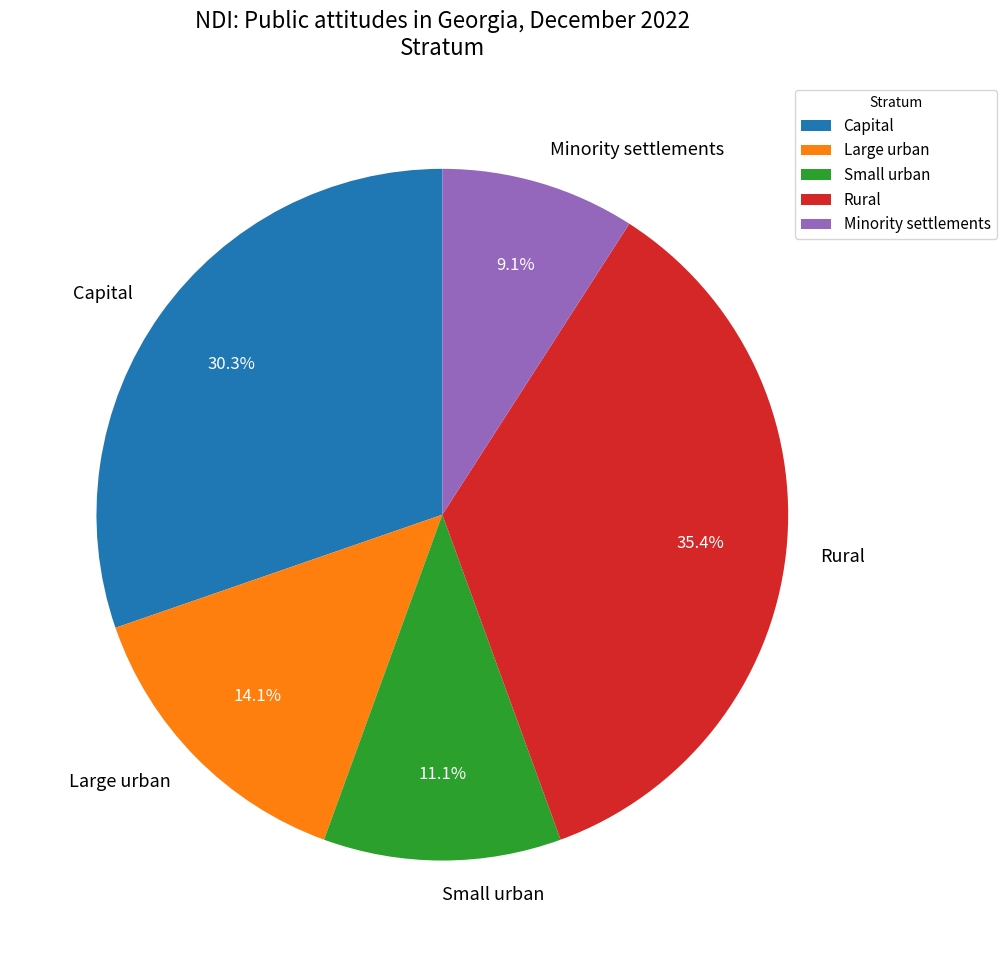

Between Large urban and Rural, which is larger?

Rural